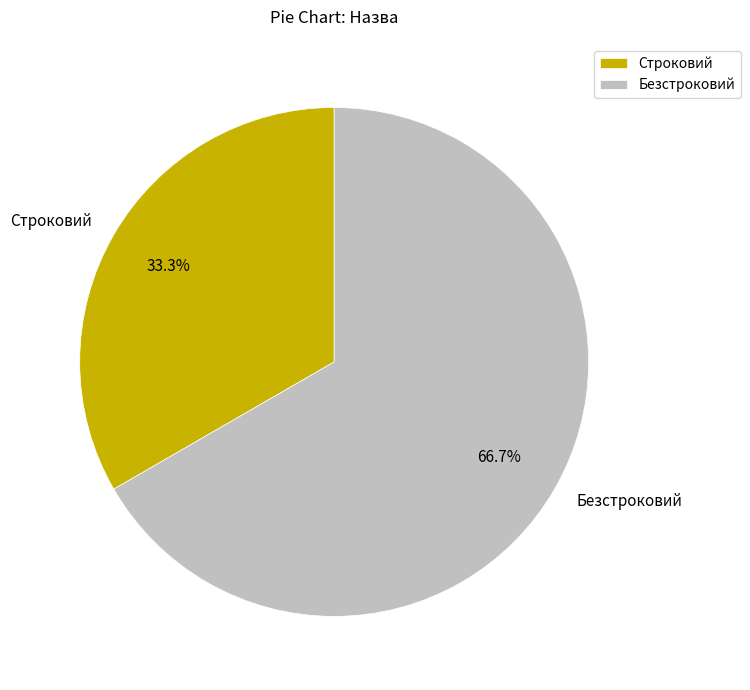

Which category has the biggest portion of the pie?

Безстроковий